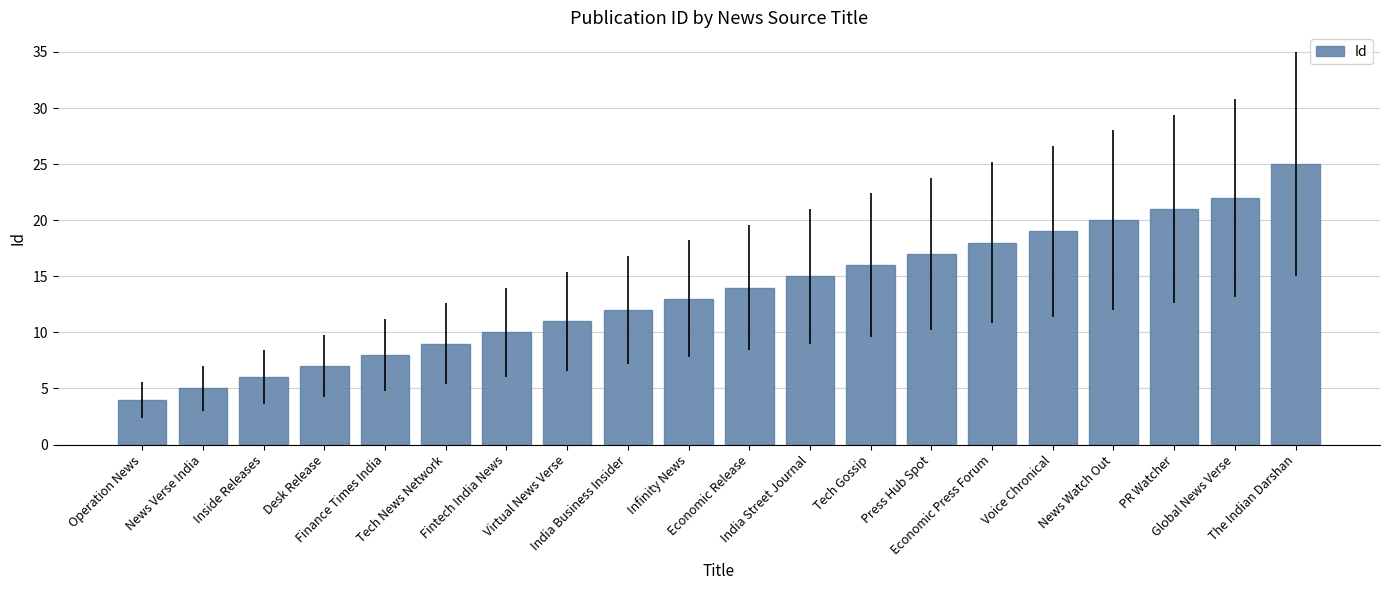

Reading left to right, extract all data points from this chart.

Operation News=4	News Verse India=5	Inside Releases=6	Desk Release=7	Finance Times India=8	Tech News Network=9	Fintech India News=10	Virtual News Verse=11	India Business Insider=12	Infinity News=13	Economic Release=14	India Street Journal=15	Tech Gossip=16	Press Hub Spot=17	Economic Press Forum=18	Voice Chronical=19	News Watch Out=20	PR Watcher=21	Global News Verse=22	The Indian Darshan=25